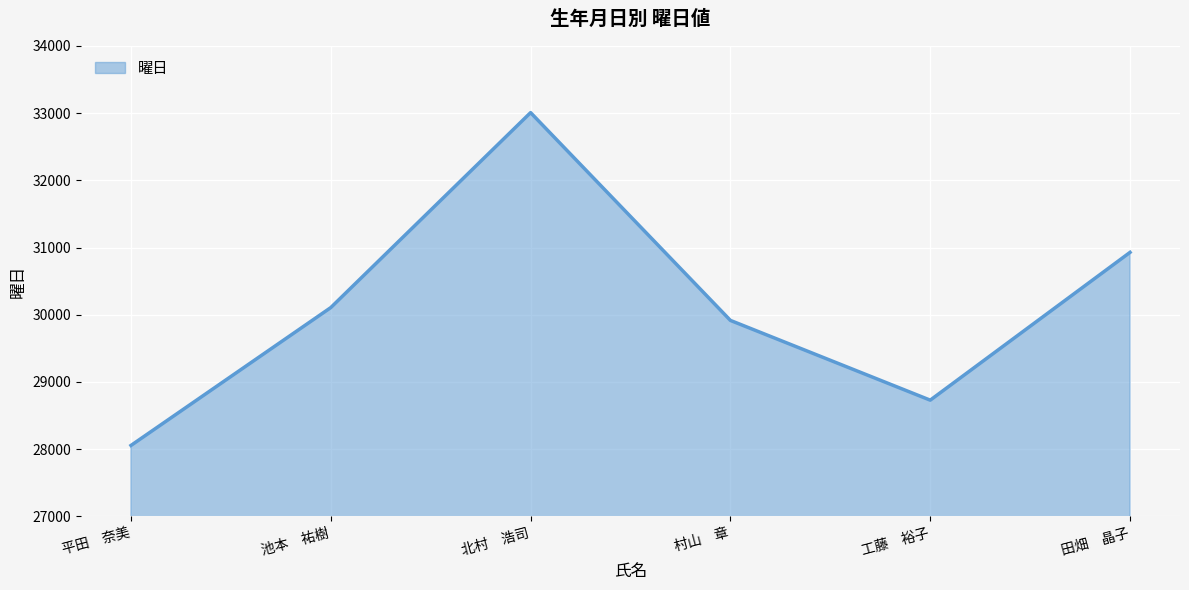

Rank the categories by value from lowest to highest.

平田　奈美, 工藤　裕子, 村山　章, 池本　祐樹, 田畑　晶子, 北村　浩司